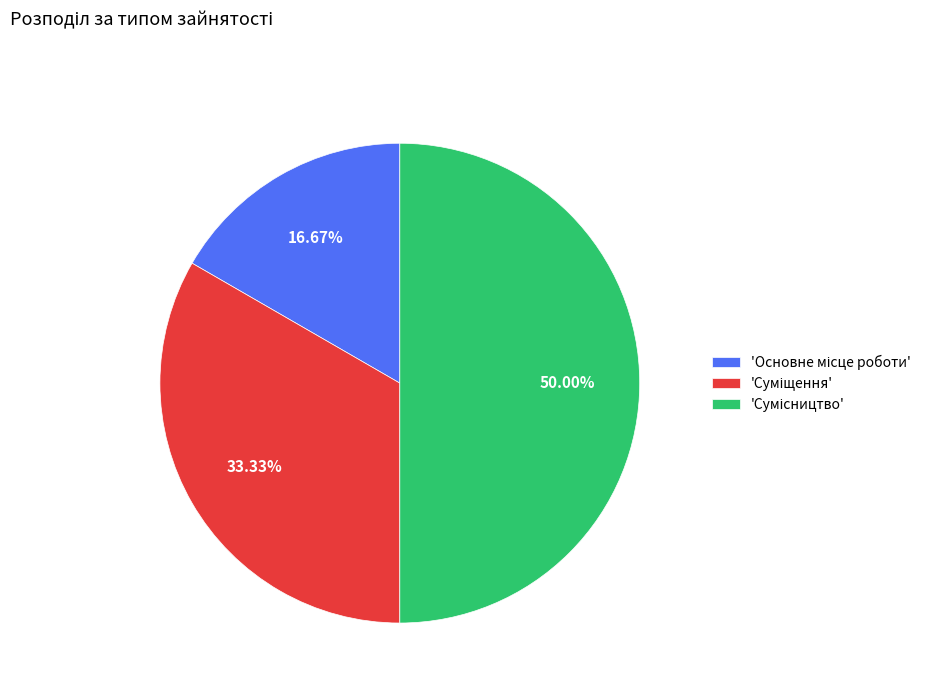

How many slices are in this pie chart?

3